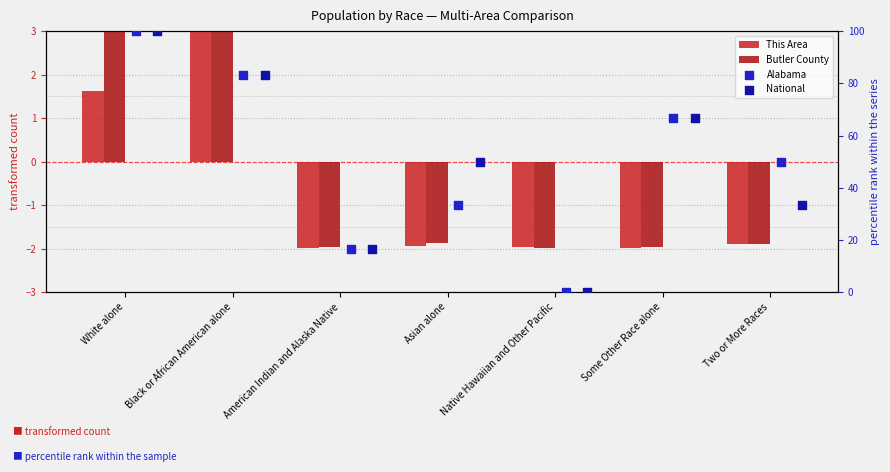

Which series reaches the minimum Y coordinate?

This Area